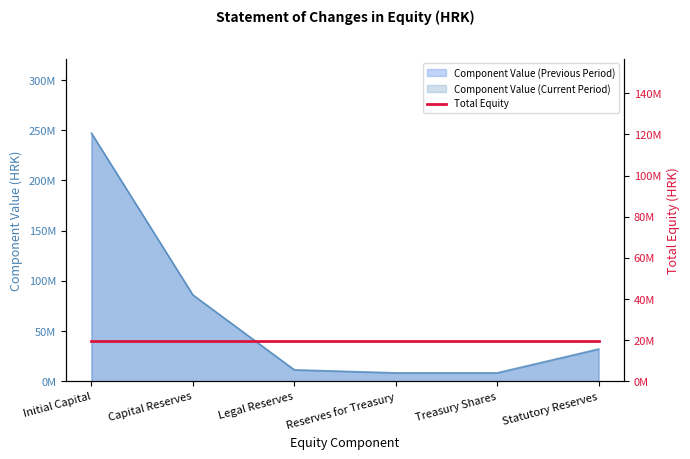

What position from the right is Legal Reserves?

4